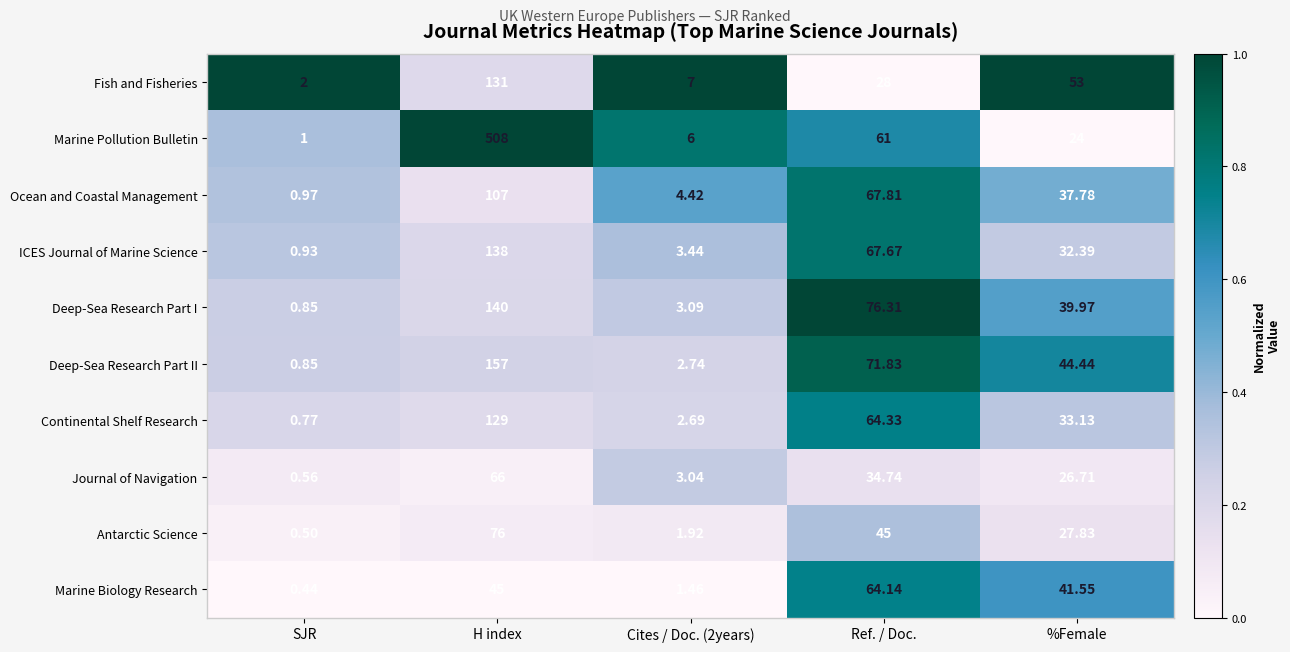

At %Female, list the series in order from smallest to largest.

Marine Pollution Bulletin, Journal of Navigation, Antarctic Science, ICES Journal of Marine Science, Continental Shelf Research, Ocean and Coastal Management, Deep-Sea Research Part I, Marine Biology Research, Deep-Sea Research Part II, Fish and Fisheries